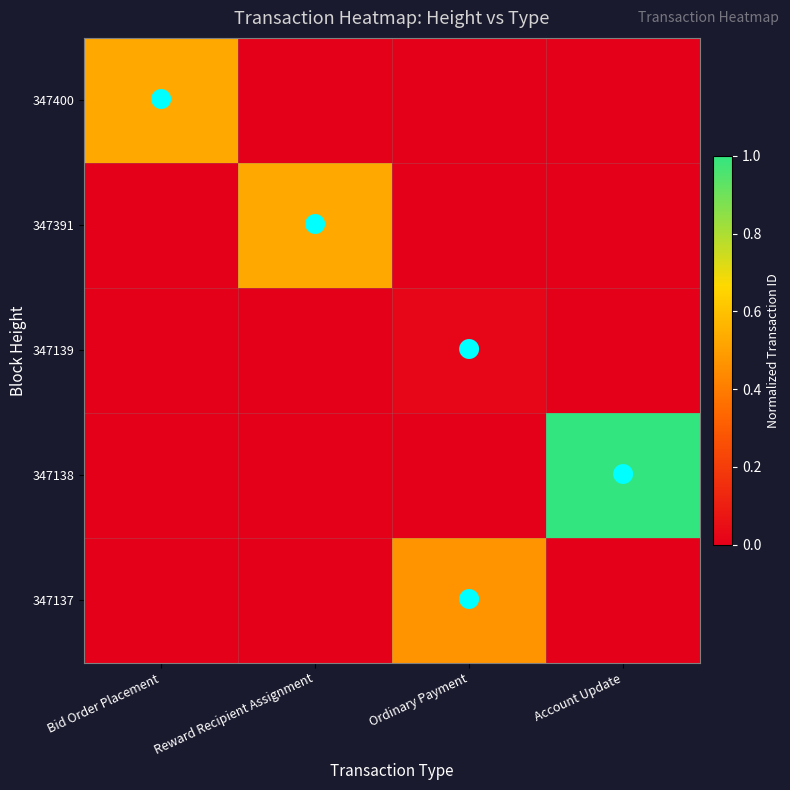

Which series has the largest total across all categories?

347138